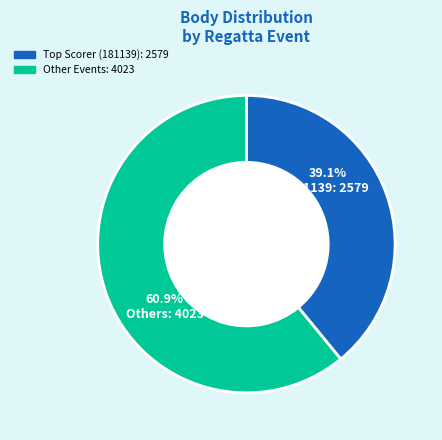

Is there a majority slice in this chart?

Yes